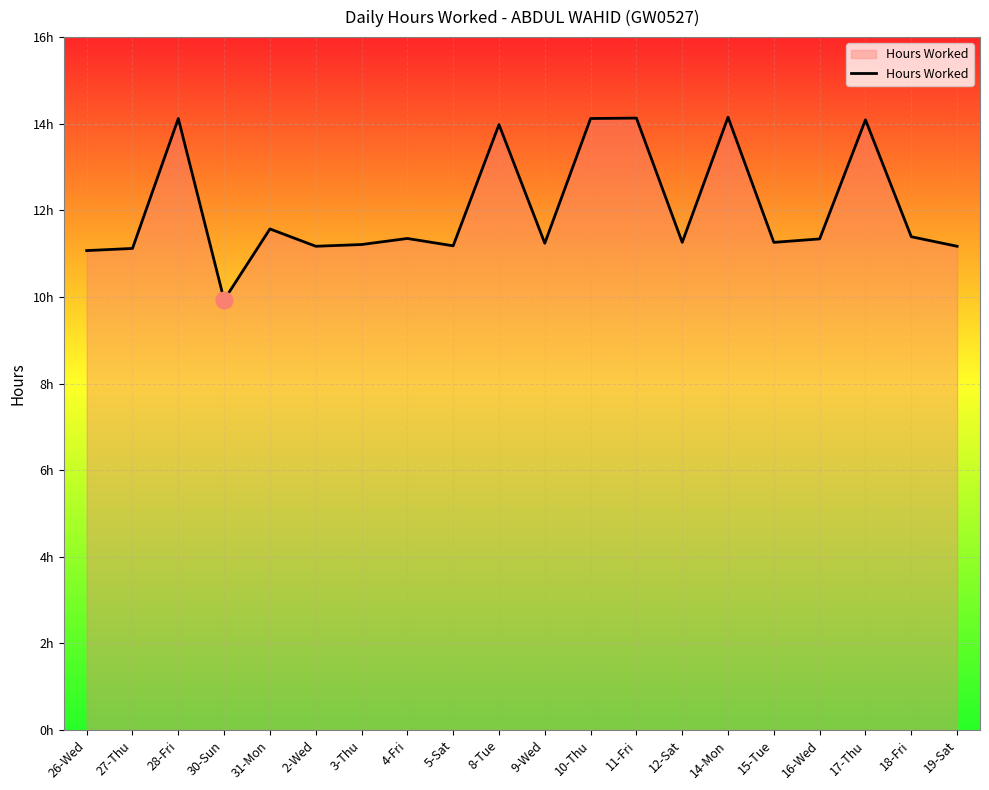

Does the chart display data point markers on the line(s)?

No